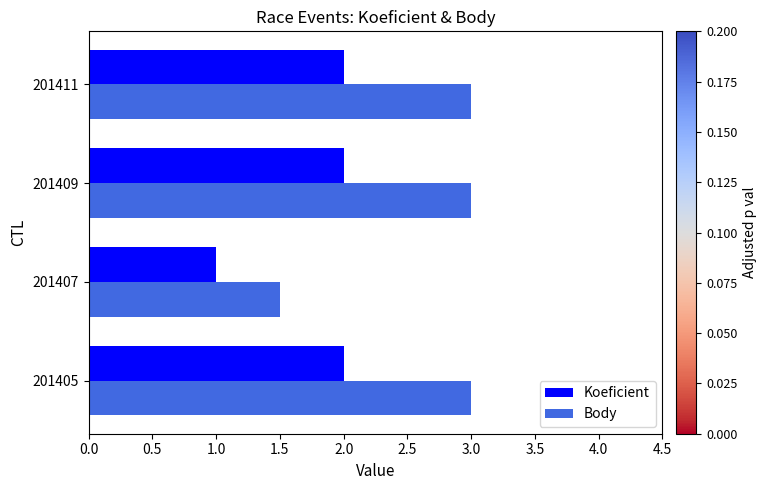

How many Koeficient values are between 2 and 3?

3